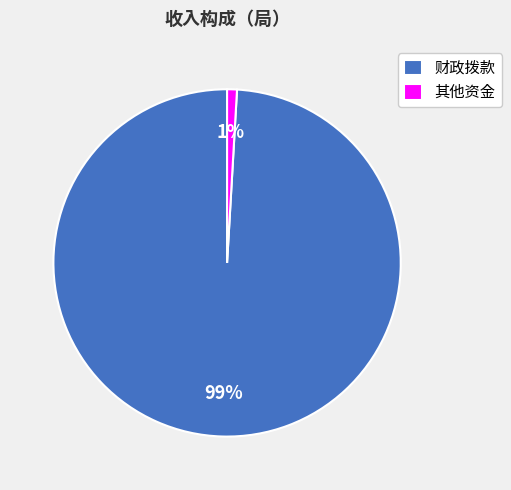

To the nearest percent, what percentage of the pie is 财政拨款?

99%